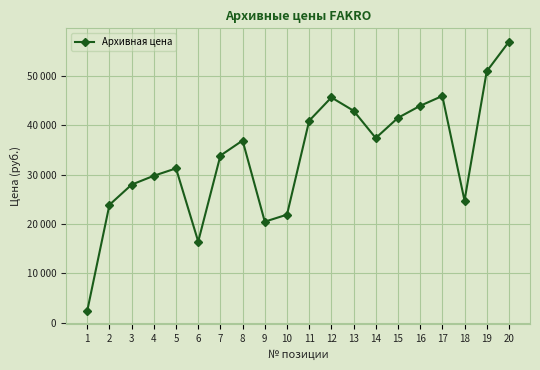

Does the chart have visible grid lines?

Yes